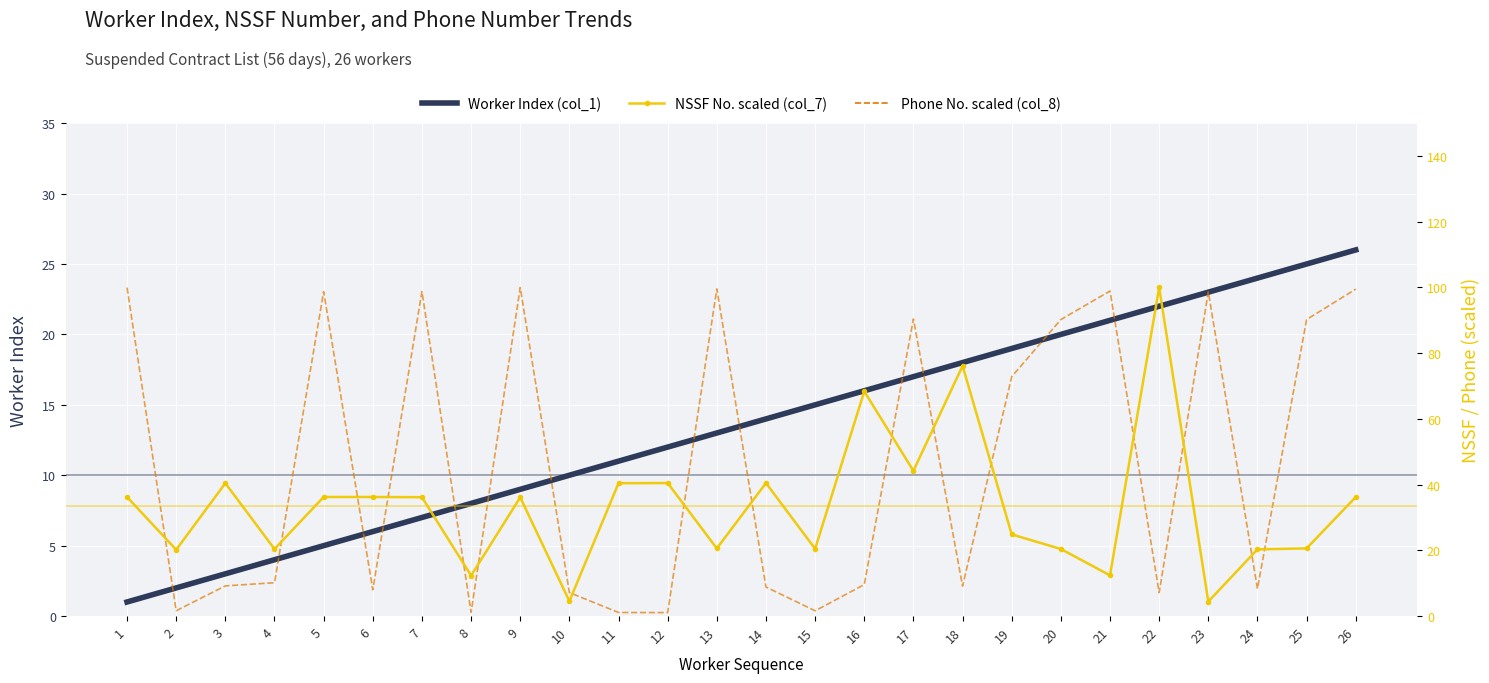

What is the sum of all NSSF No. scaled (col_7) values?

869.3